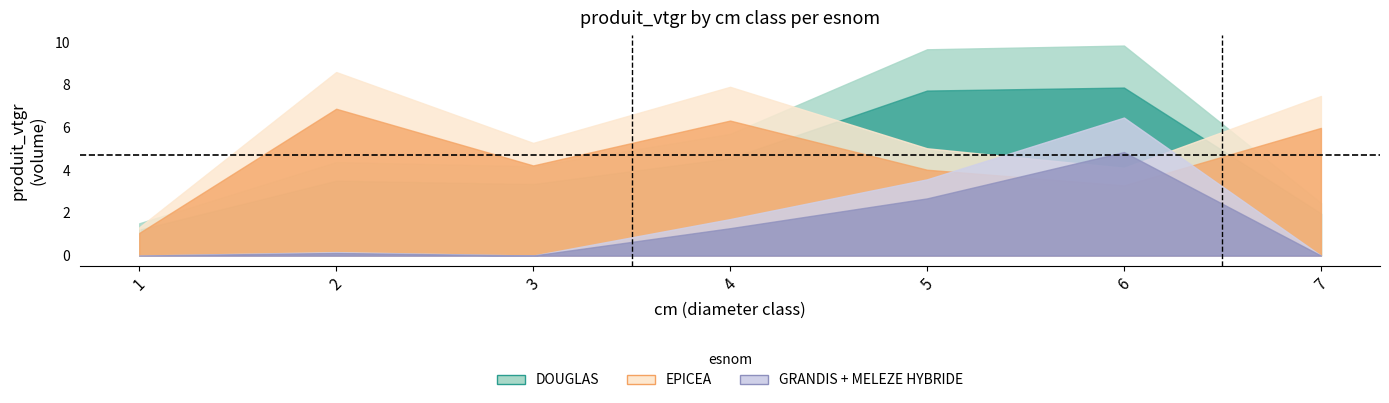

In EPICEA, how many points are lower than both neighbors (excluding endpoints)?

2